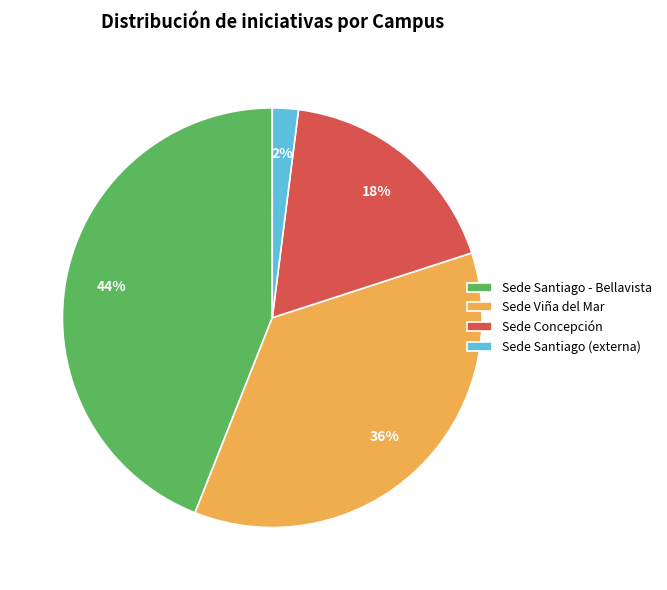

Which slice is the smallest?

Sede Santiago (externa)